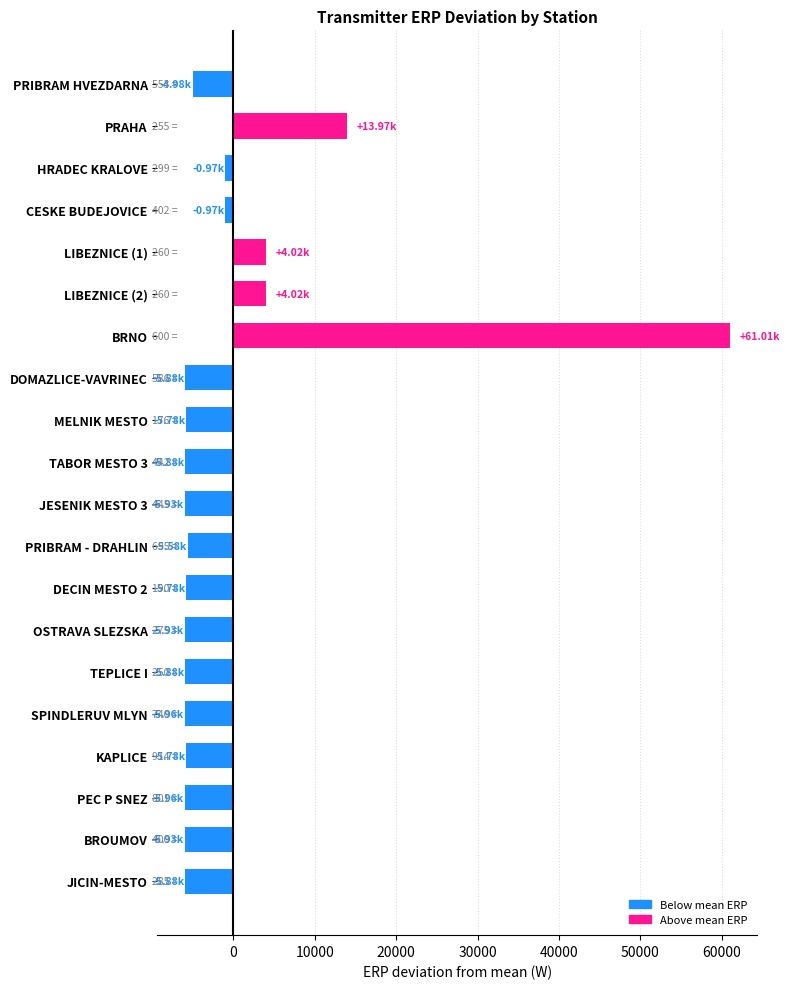

What is the label of the 19th bar from the top?

BROUMOV